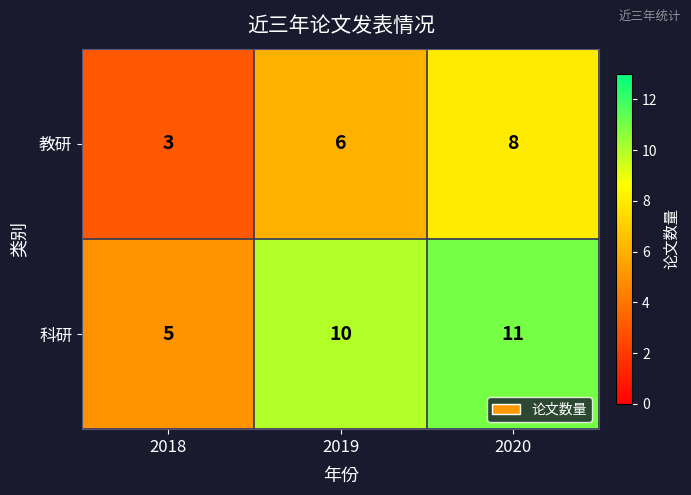

Rank the series by their average value, from lowest to highest.

教研, 科研